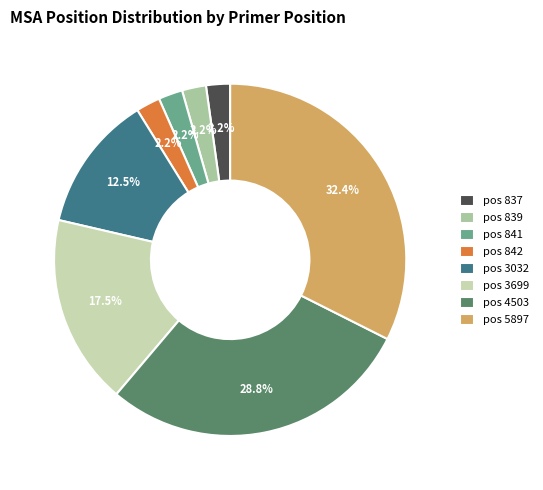

How many slices are in this pie chart?

8